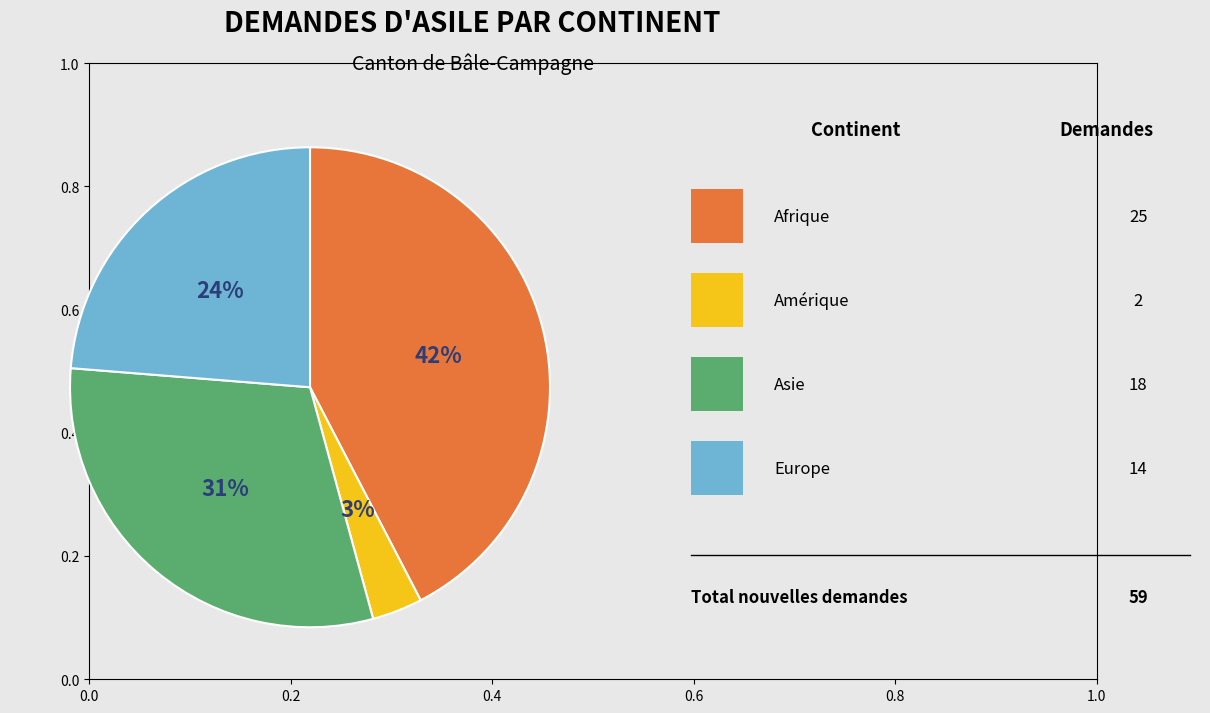

Is there a majority slice in this chart?

No